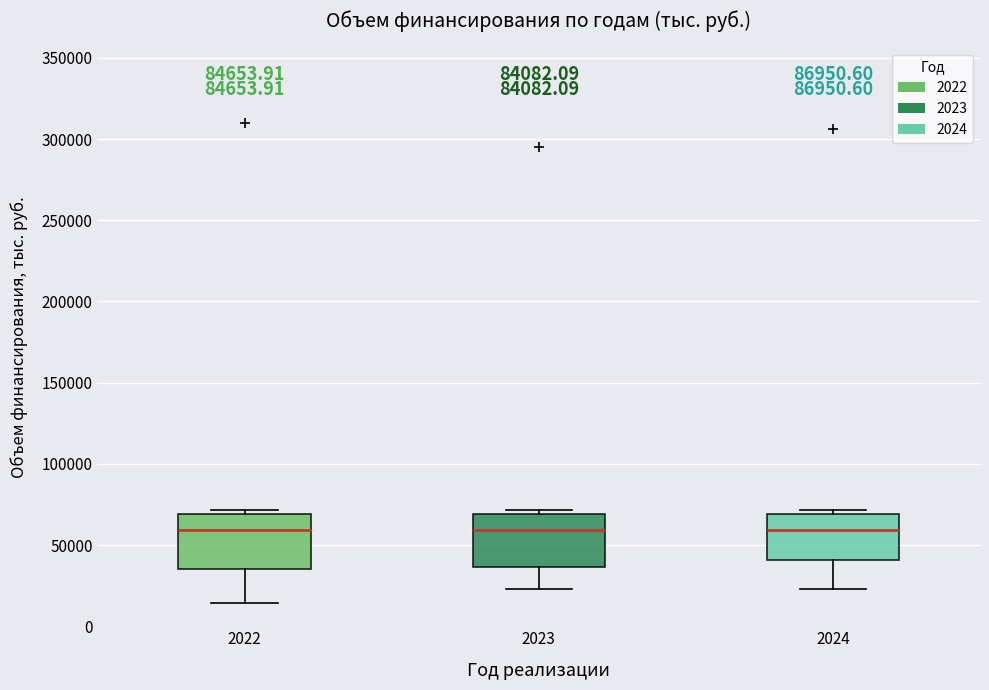

Where is the upper edge of the box at x = 2023 on the y-axis? The values are not printed on the chart, so give them approximately, as read against the axis.

70000